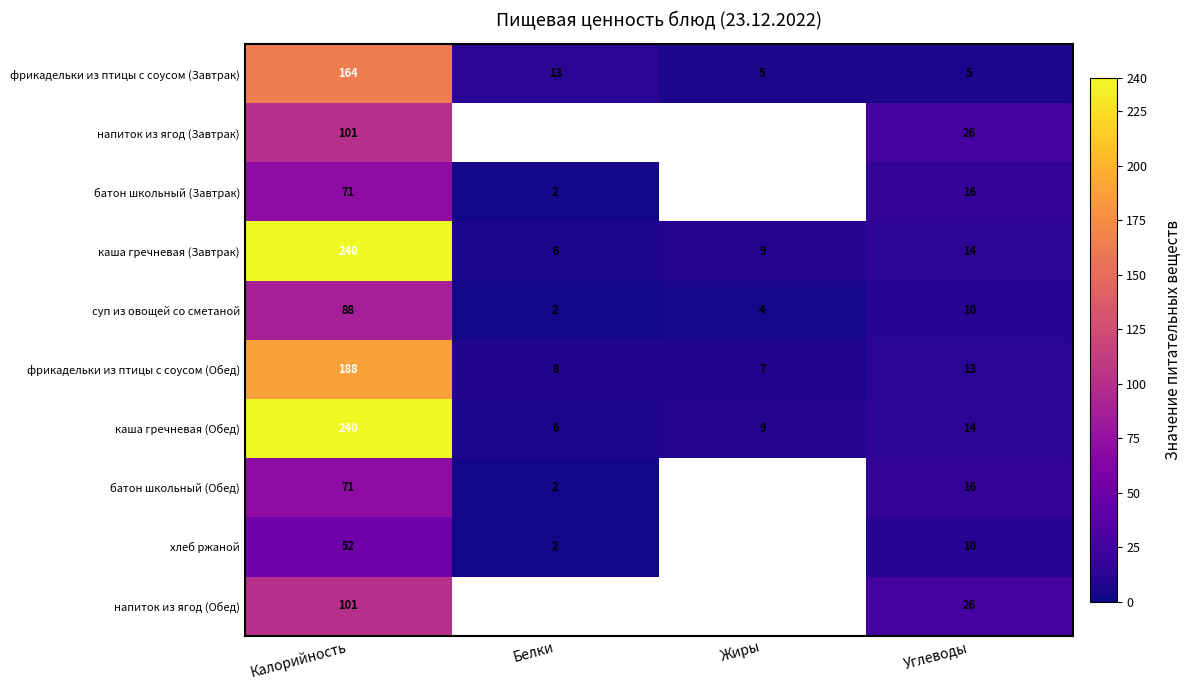

What is the spread (max minus min) of values at Углеводы?

21